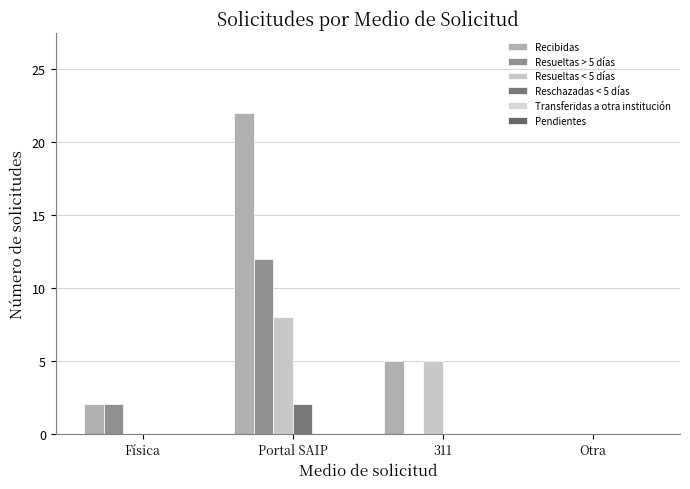

What position from the left is Física?

1